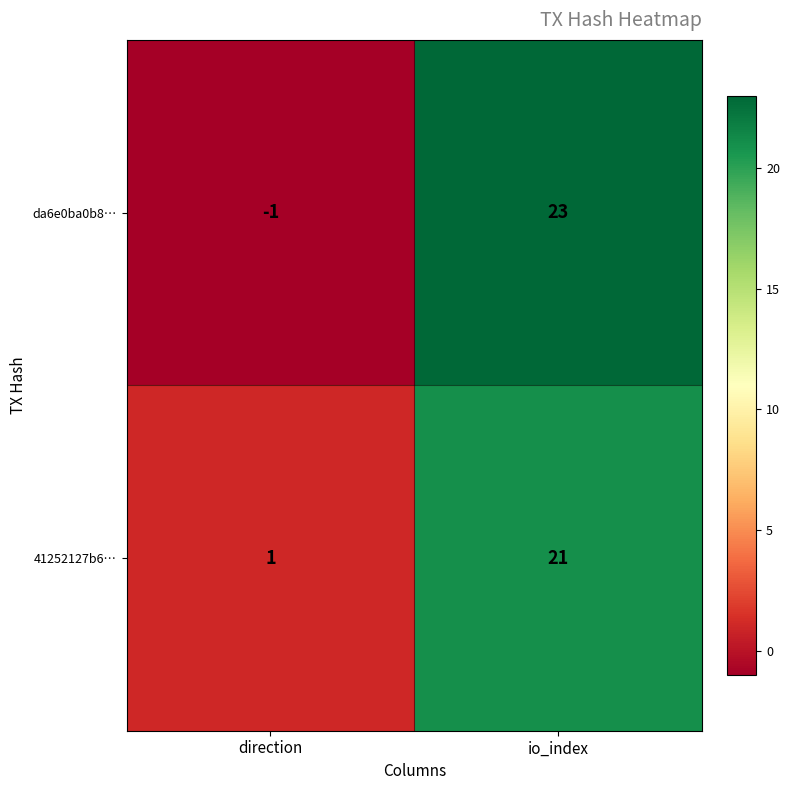

Where is 41252127b6… nearest to the value 11?

direction